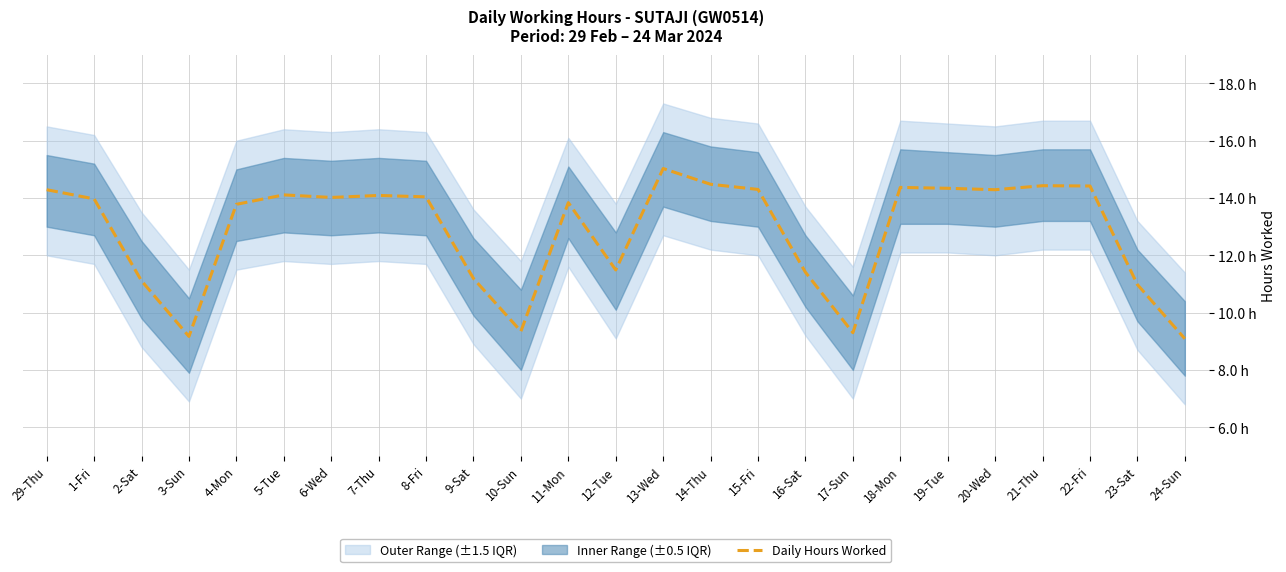

At which category does the chart reach its peak across all series?

13-Wed